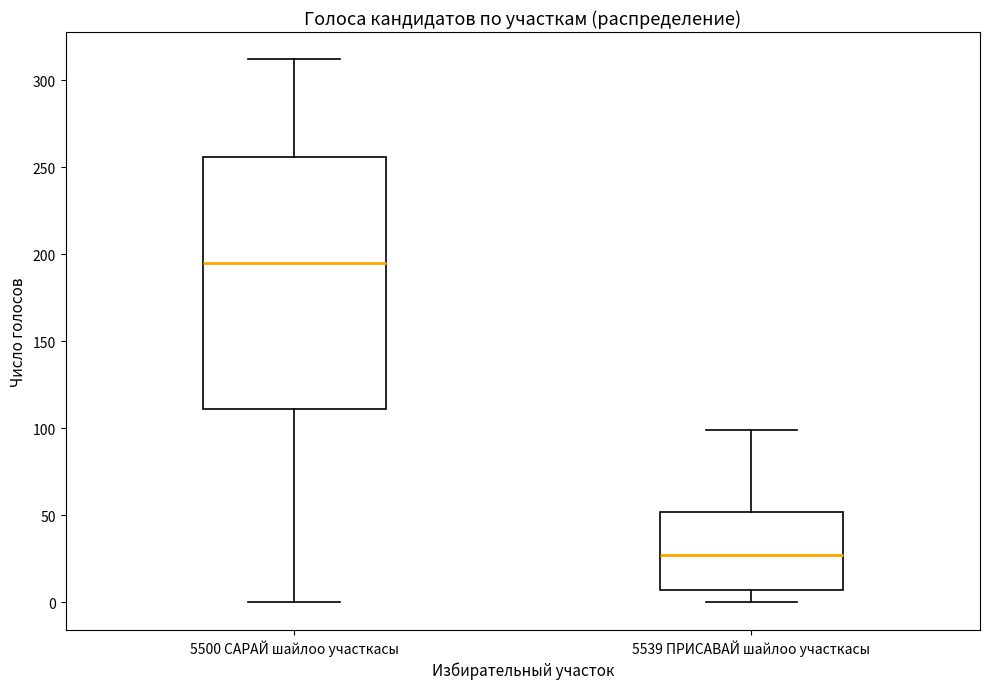

Where is the upper edge of the box for 5500 САРАЙ шайлоо участкасы on the y-axis? The values are not printed on the chart, so give them approximately, as read against the axis.

255